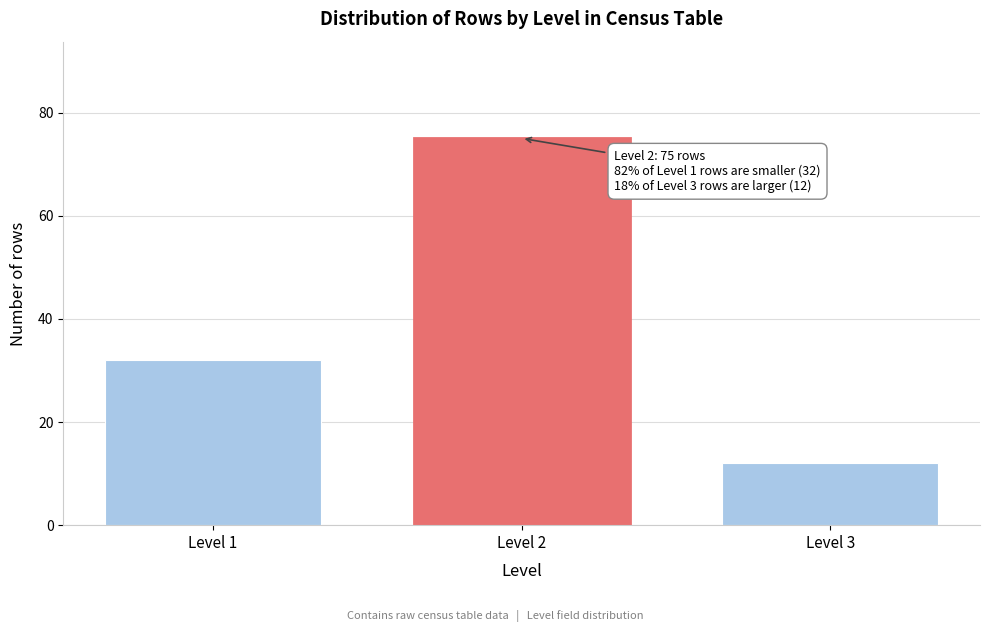

Reading left to right, transcribe all the data shown in this chart.

Level 1=32	Level 2=75	Level 3=12